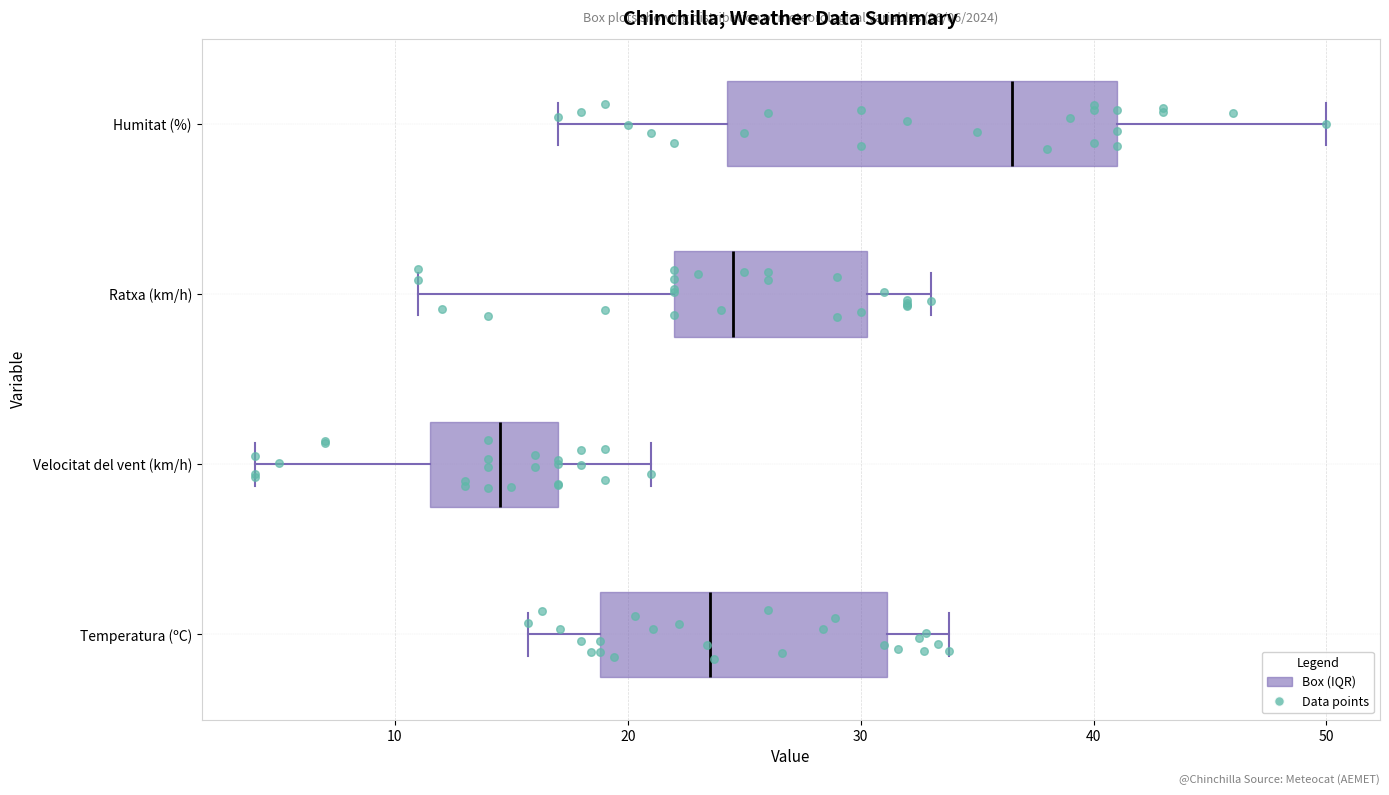

Which box's median line is the furthest to the right?

Humitat (%)